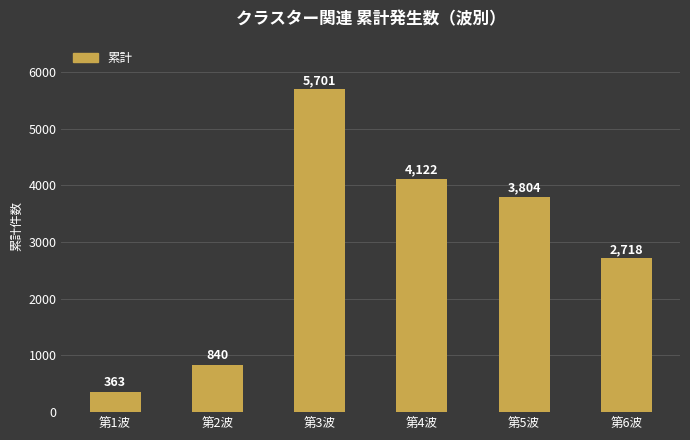

Between 第1波 and 第4波, which is larger?

第4波